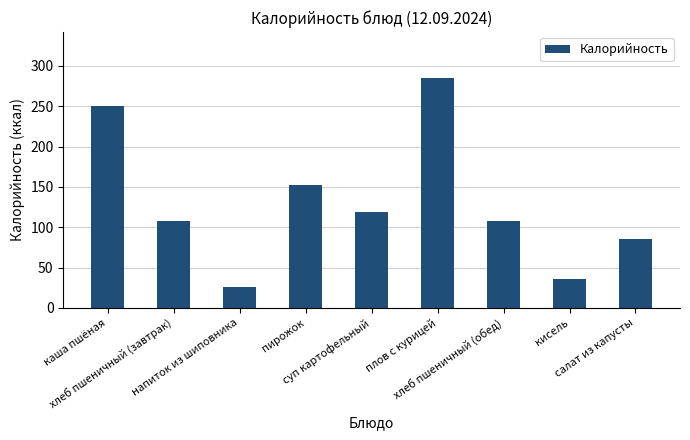

Reading left to right, what are all the values shown in this chart?

250.3	107.2	26.0	151.9	118.8	285.0	107.2	36.0	85.9